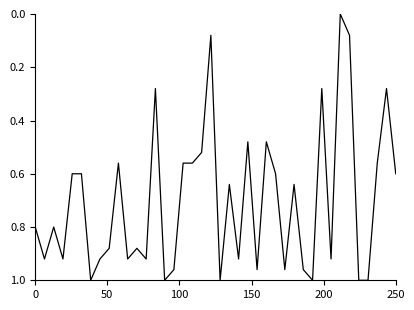

True or false: the data has more than 2 interior local peaks.

True